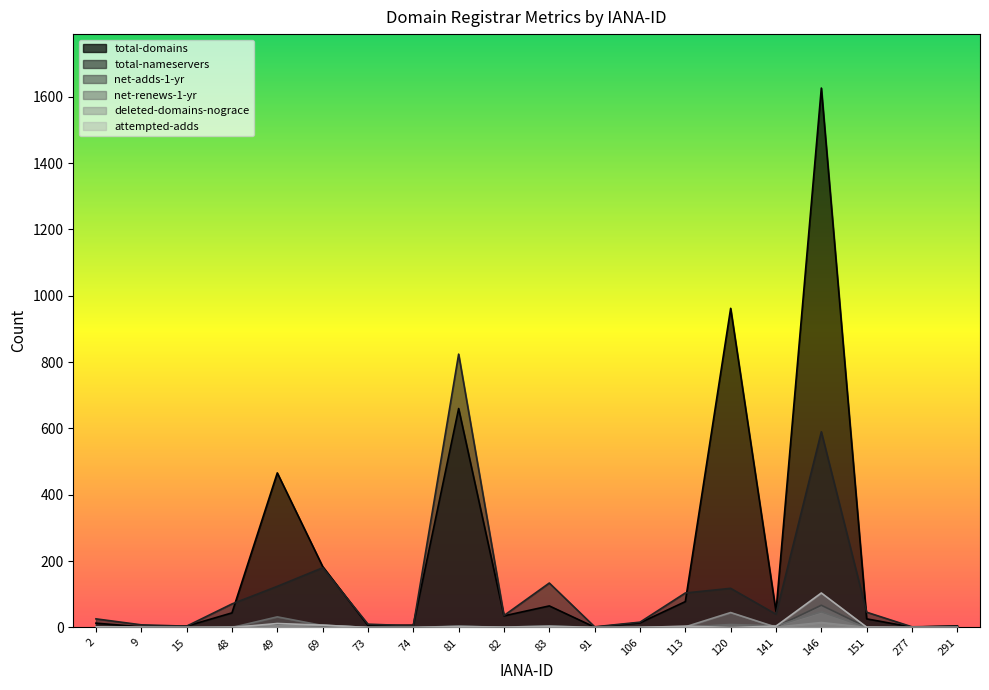

Where is the first local maximum for deleted-domains-nograce?

69